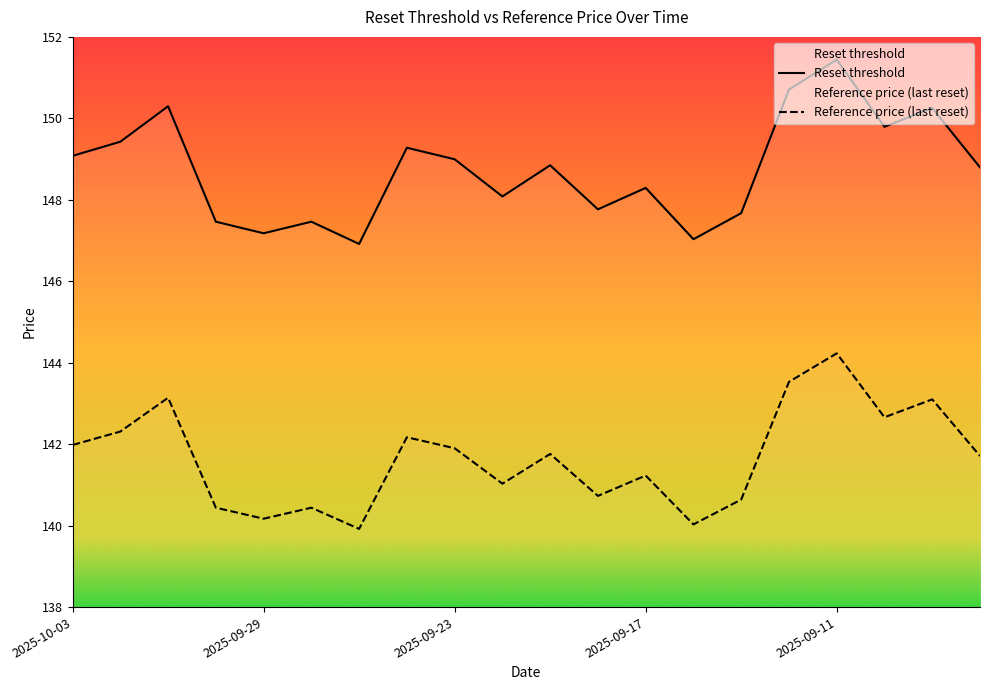

What is the average value of the Reference price (last reset) series?

141.7